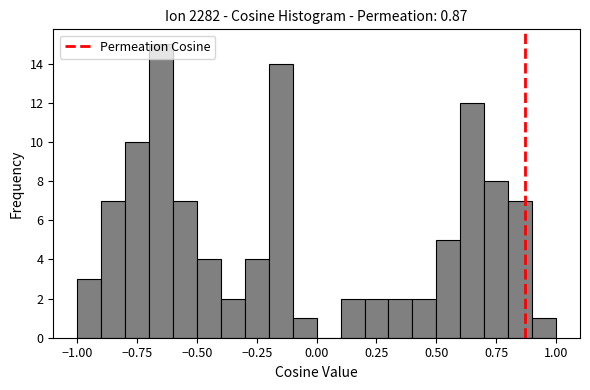

Around what value on the x-axis is the tallest bar? Give the approximate position of its centre, as read against the axis.

-0.65